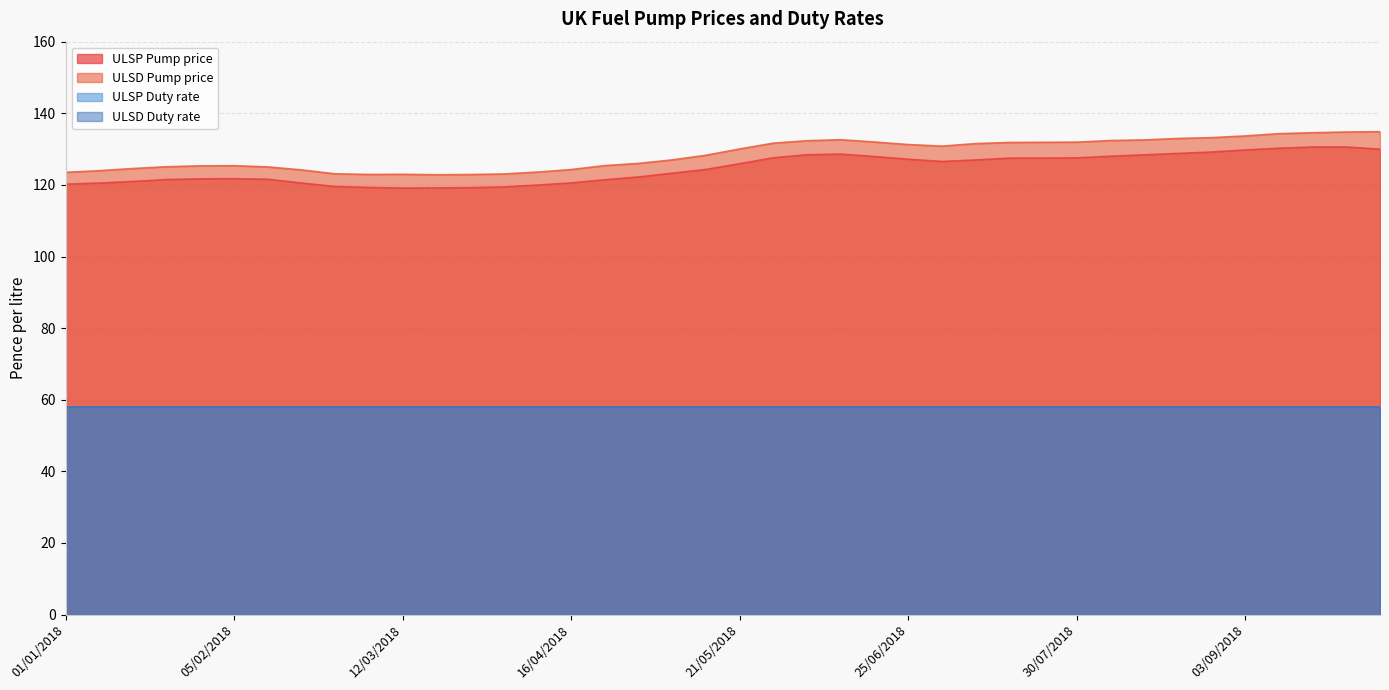

What is the value of the ULSP Pump price point at the 19th from the left?

123.3